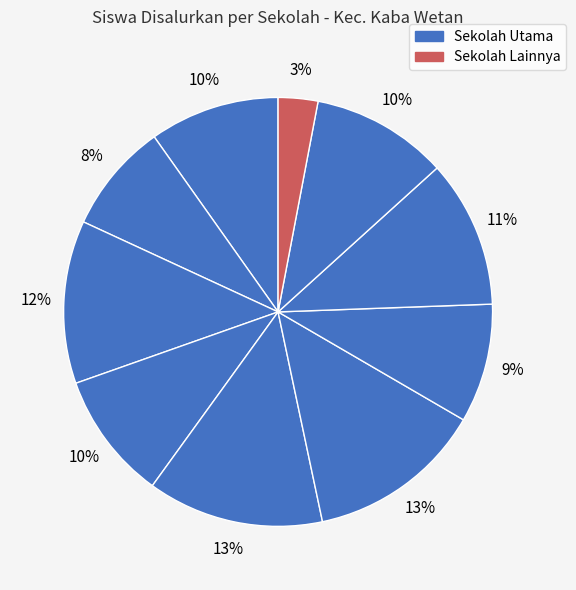

To the nearest percent, what is the difference between the largest and smallest slice percentages?

10%